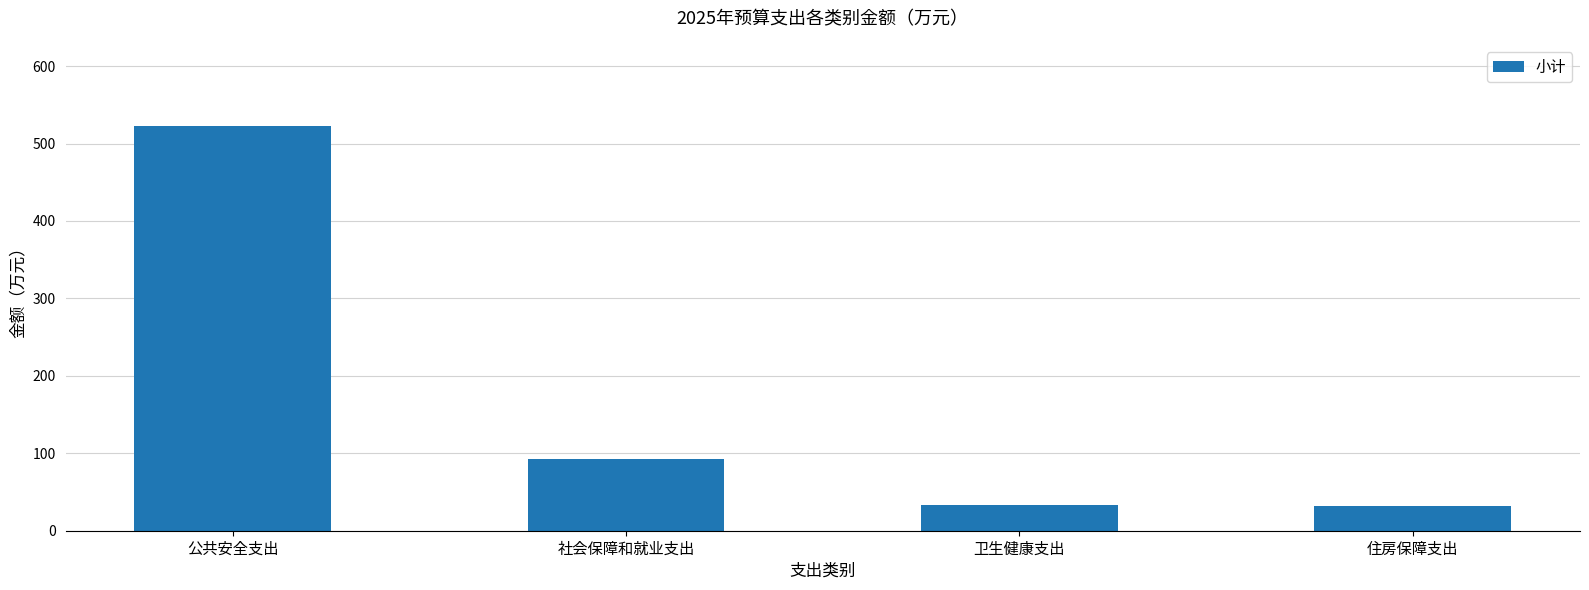

What is the sum of the values at 公共安全支出 and 社会保障和就业支出?

614.8